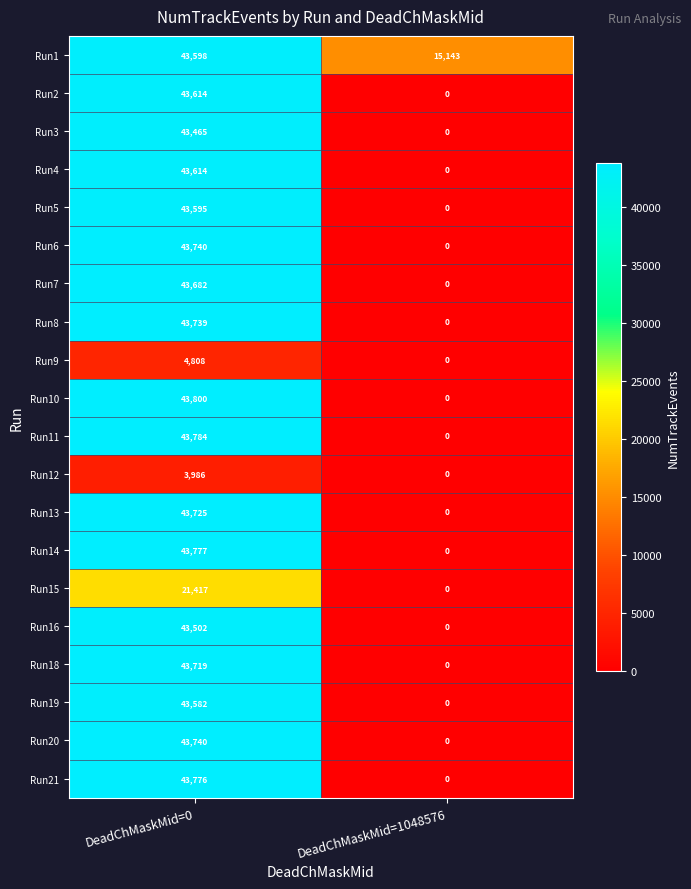

What is the difference between the maximum and minimum values in the Run15 series?

21417